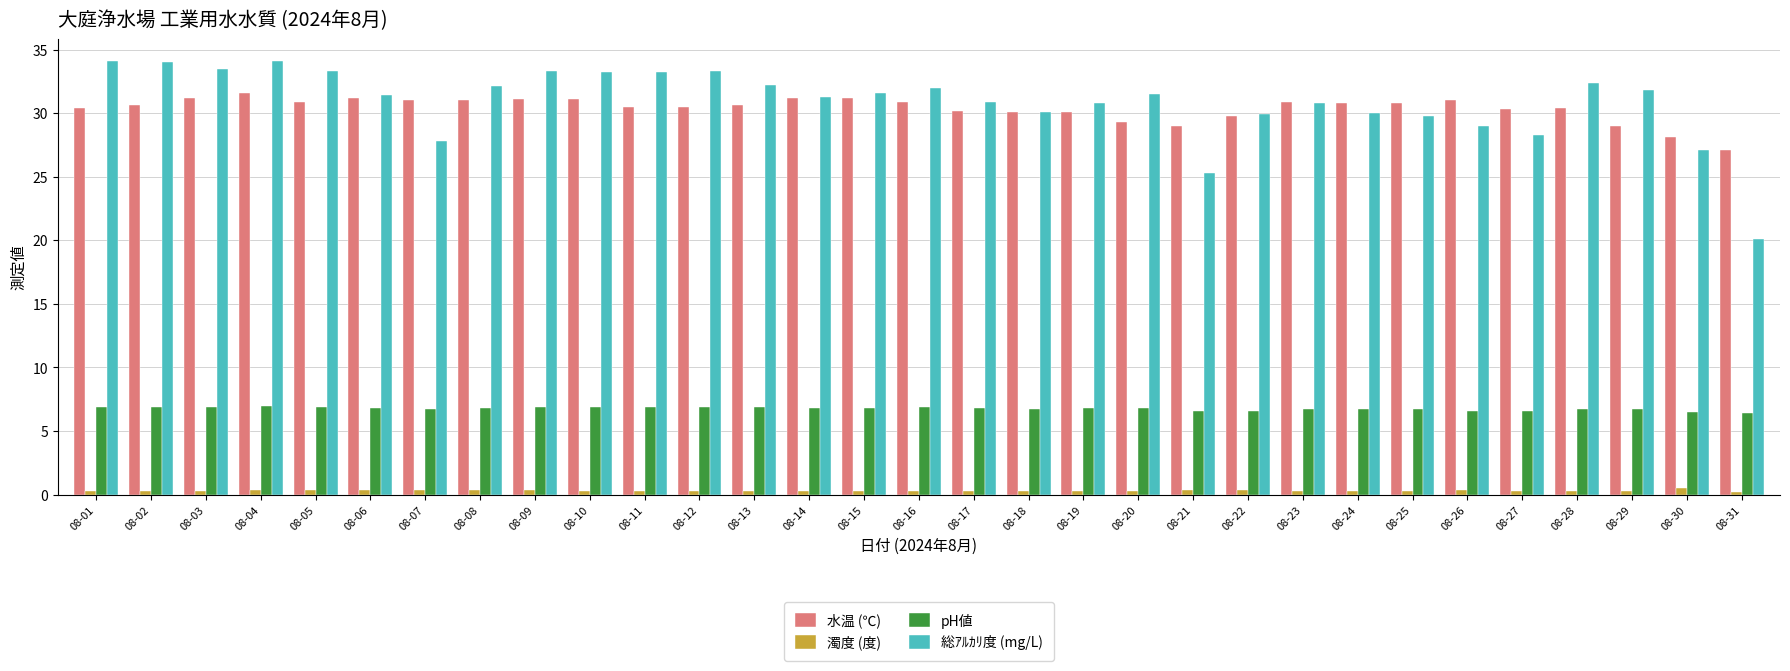

Which series has the widest spread of values?

総ｱﾙｶﾘ度 (mg/L)